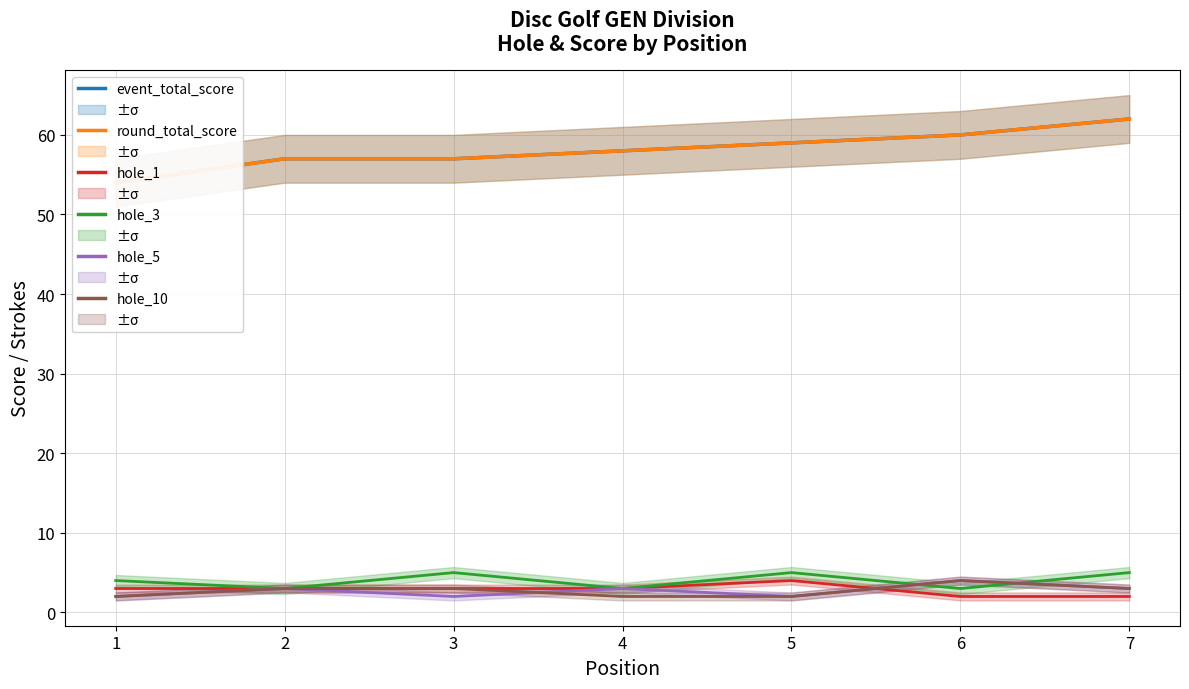

The hole_3 series shows 2 at 7. True or false?

False